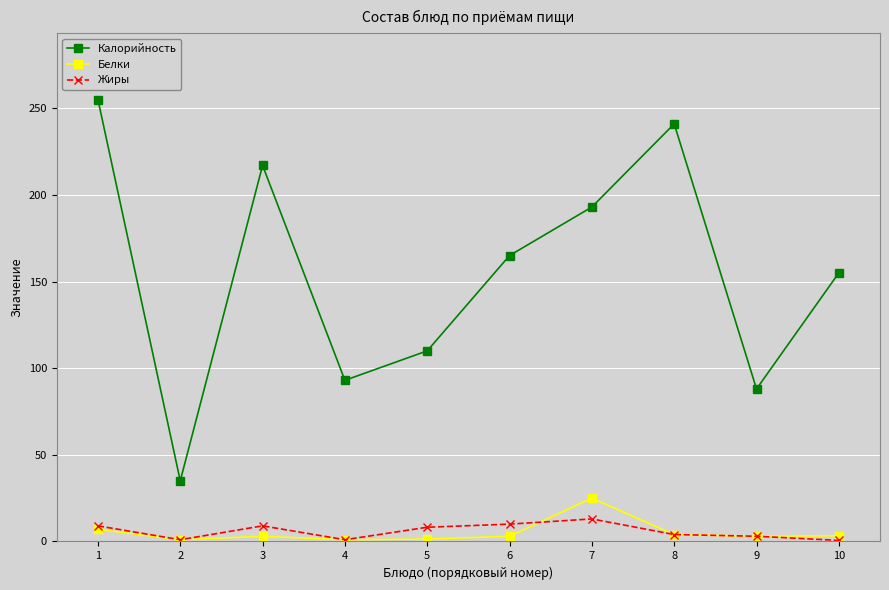

Does the chart display data point markers on the line(s)?

Yes